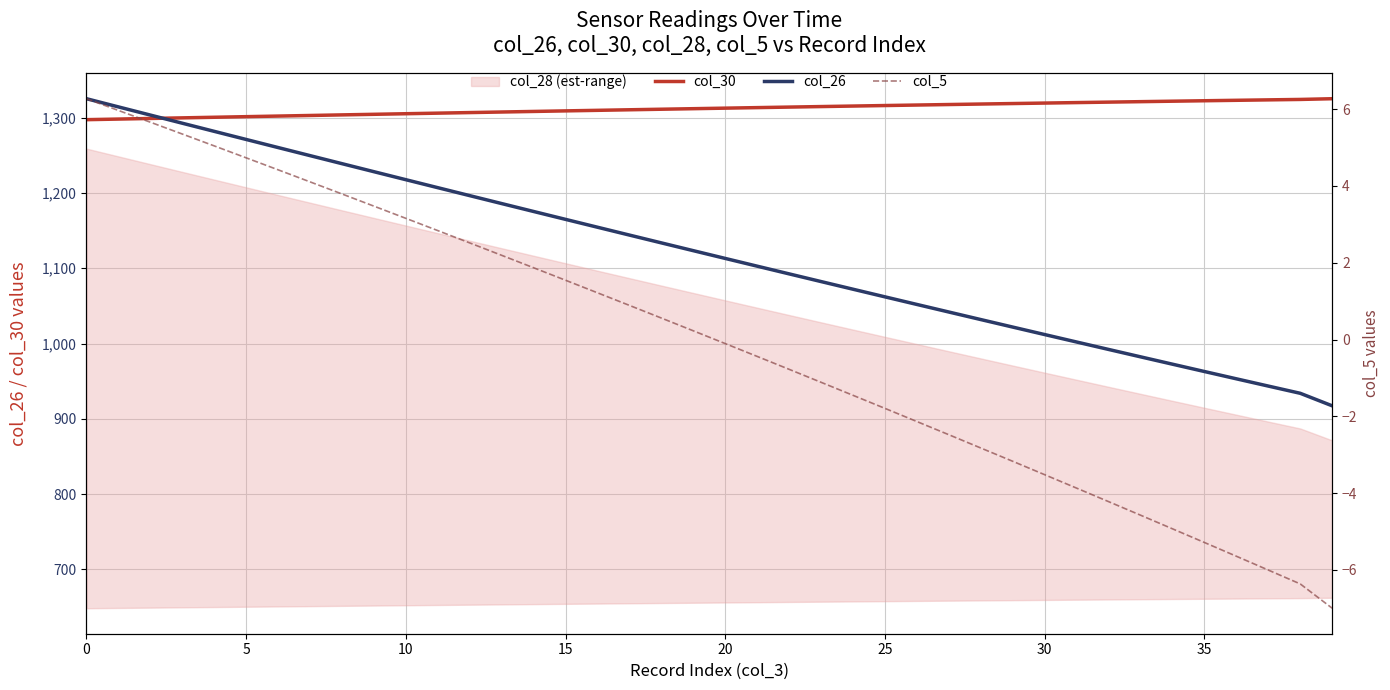

True or false: col_5 has a value of -0.2 at 20.

False